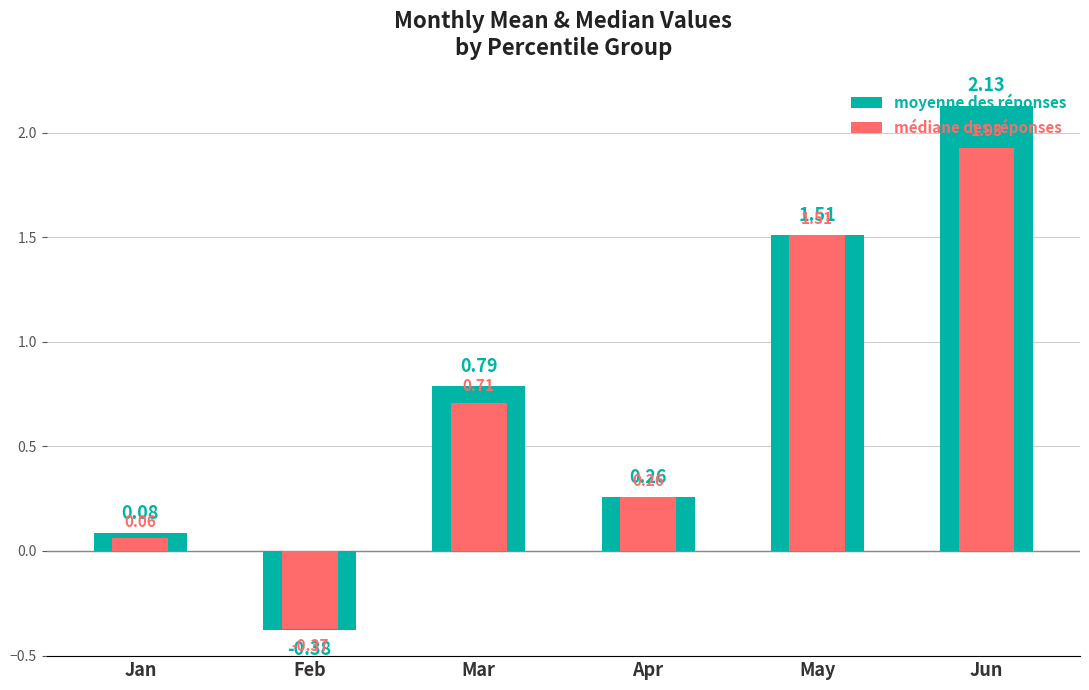

What is the average value of the moyenne des réponses series?

0.7